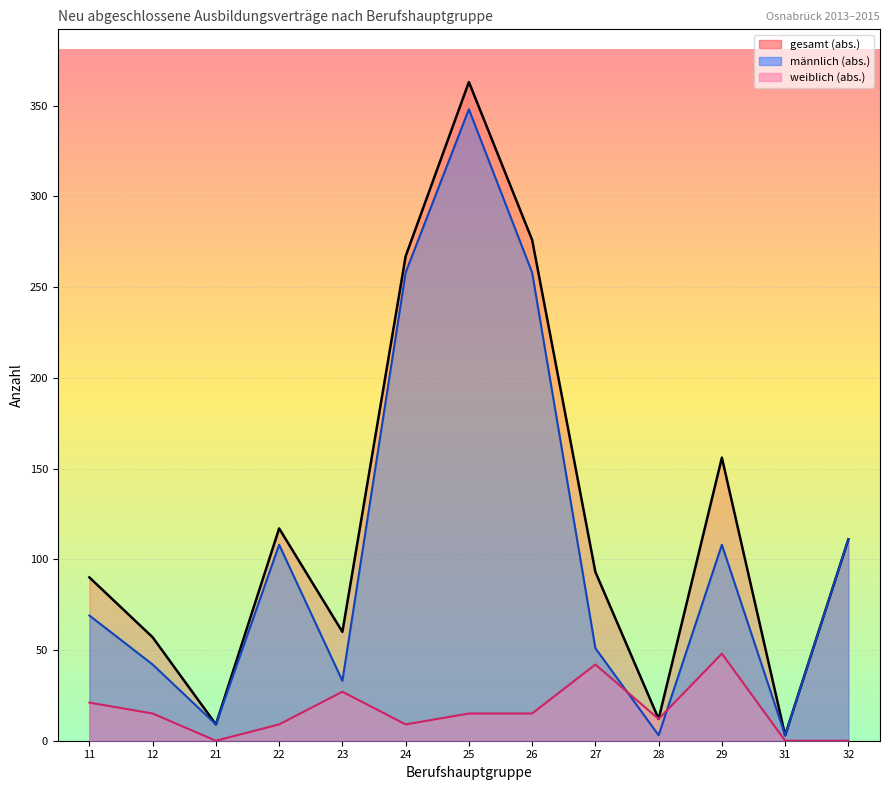

What is the total value across all series at 28?

27